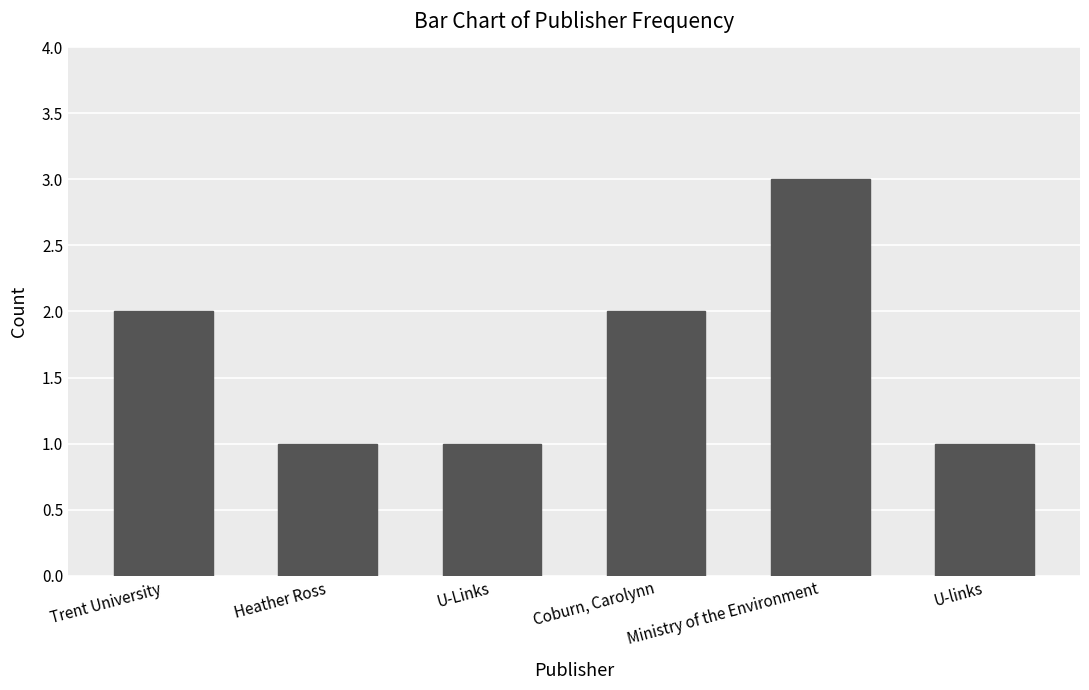

What is the label of the 3rd bar from the left?

U-Links